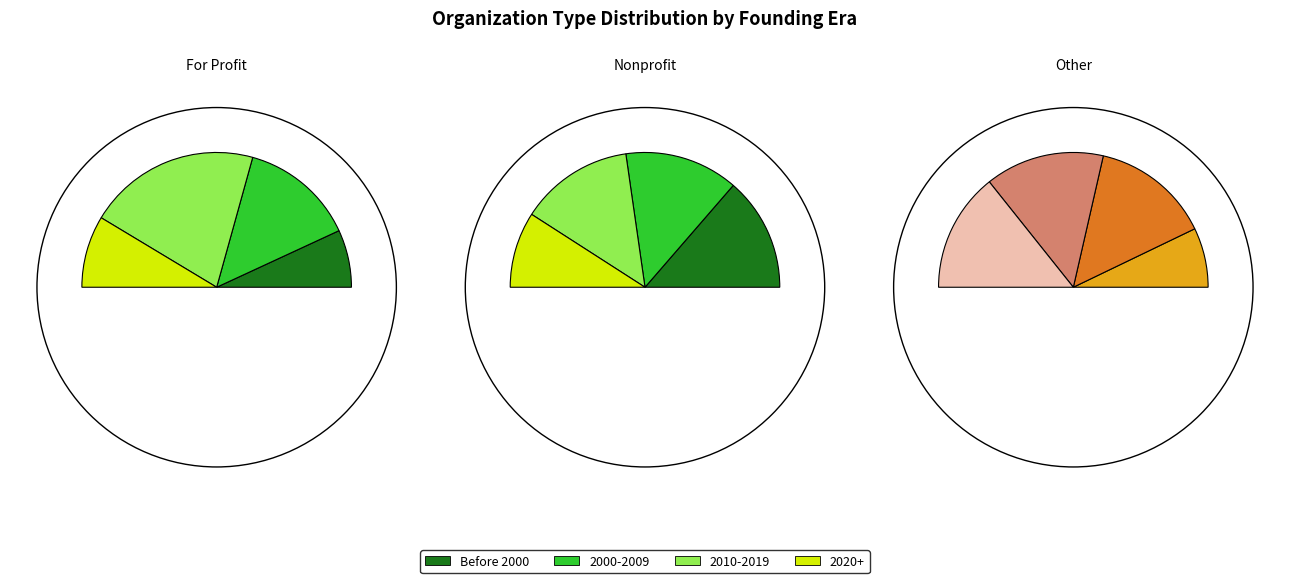

Which has a higher value, 2015 or 2005?

2015